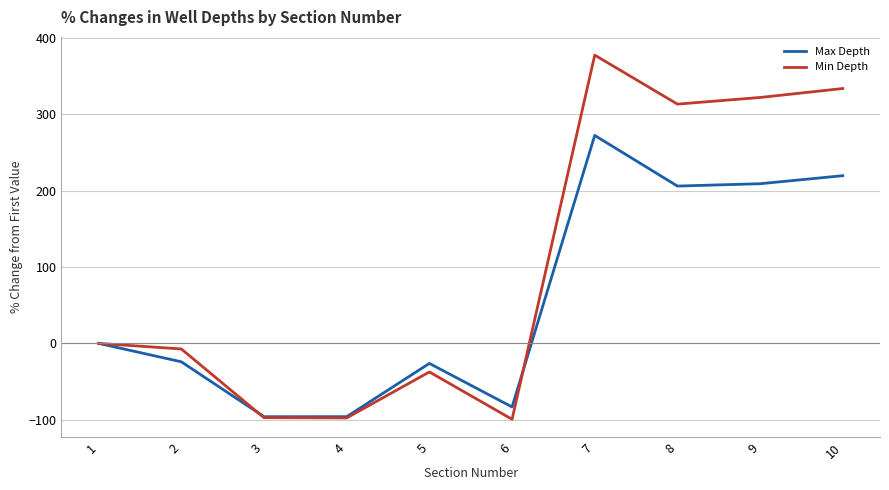

Is it true that Max Depth equals -96.0 at 3?

True